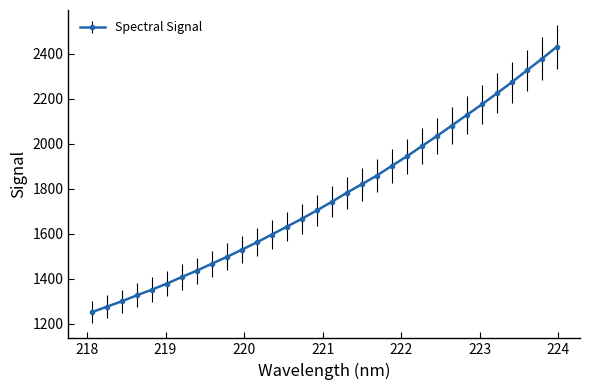

Count the number of data series in this chart.

1